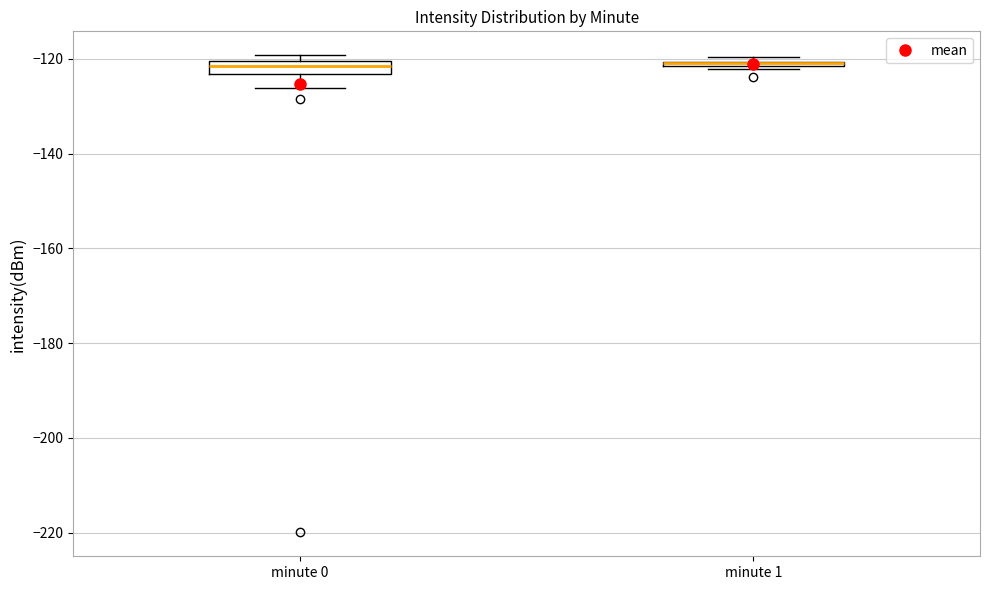

Where is the lower edge of the box for minute 1 on the y-axis? The values are not printed on the chart, so give them approximately, as read against the axis.

-122